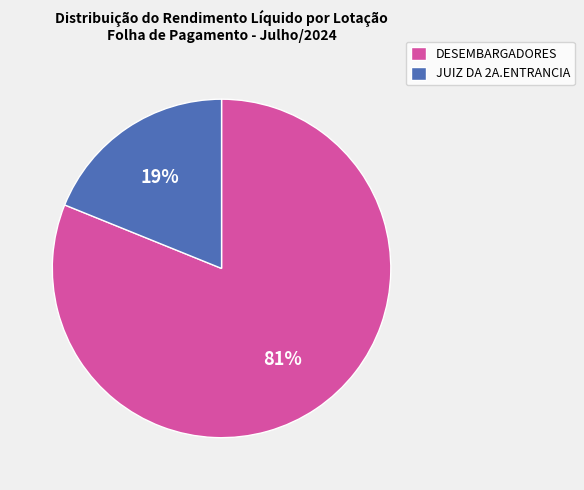

Which category has the biggest portion of the pie?

DESEMBARGADORES